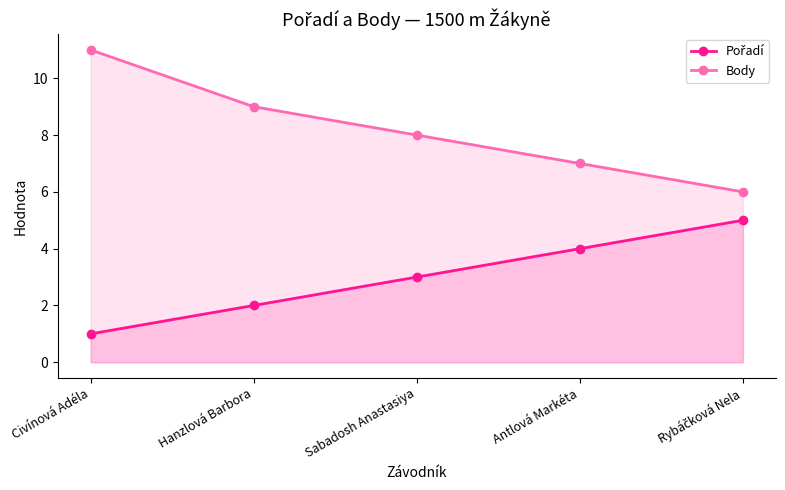

What position from the right is Antlová Markéta?

2